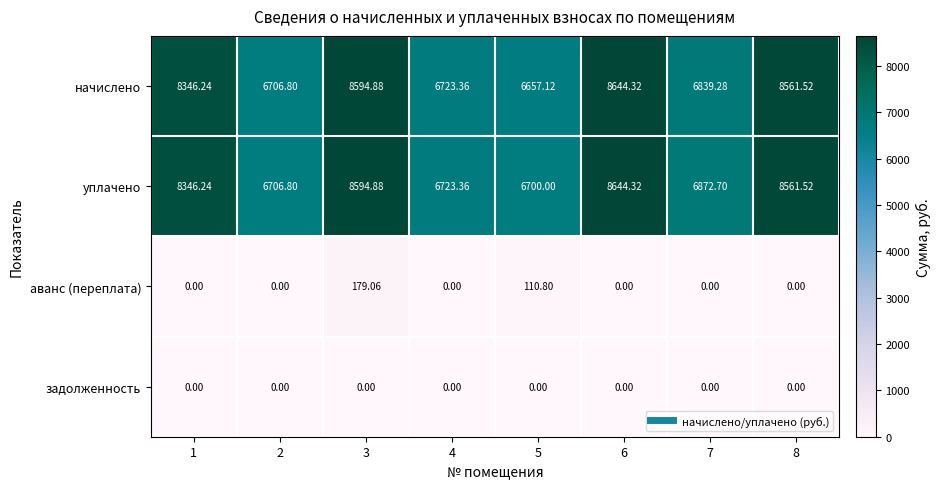

Between 4 and 7, which series saw the biggest shift?

уплачено